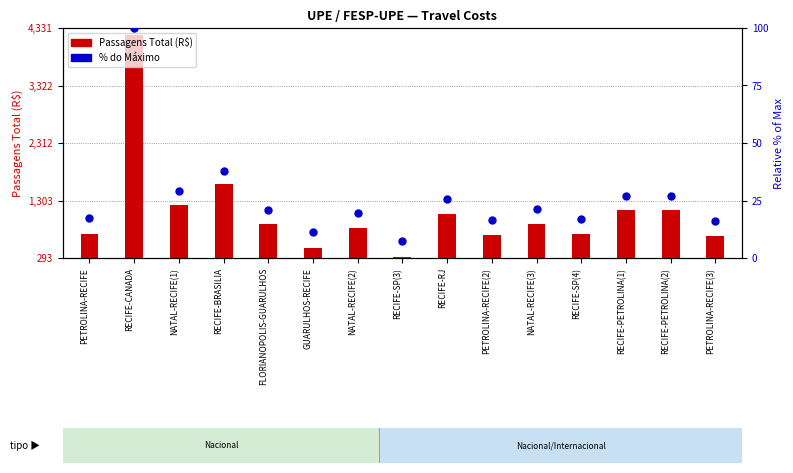

At which category is the sum across all series the highest?

RECIFE-CANADA